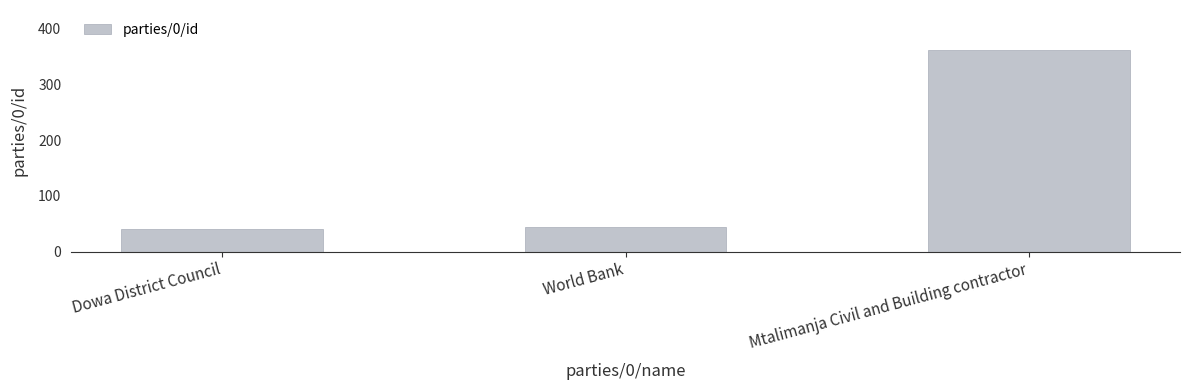

What is the change in value from World Bank to Mtalimanja Civil and Building contractor?

+316